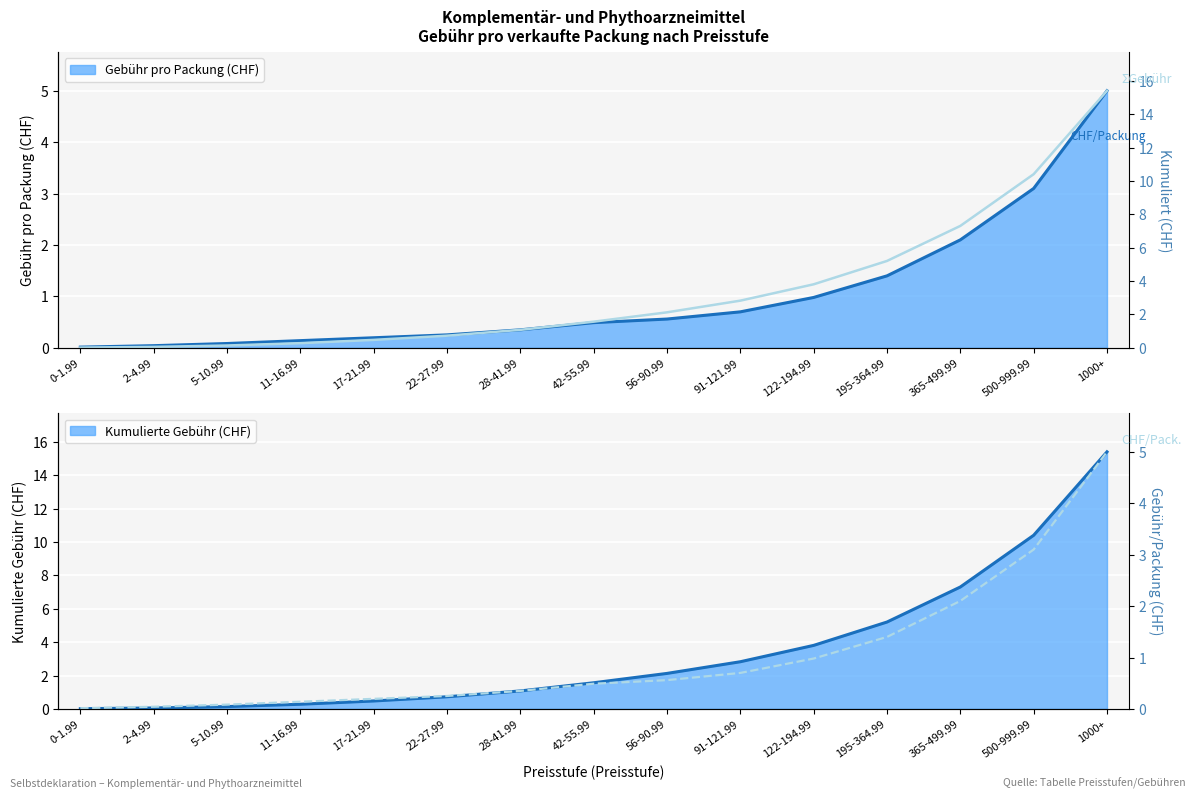

Rank the categories by ΣGebühr (kumuliert) value from highest to lowest.

1000+, 500-999.99, 365-499.99, 195-364.99, 122-194.99, 91-121.99, 56-90.99, 42-55.99, 28-41.99, 22-27.99, 17-21.99, 11-16.99, 5-10.99, 2-4.99, 0-1.99